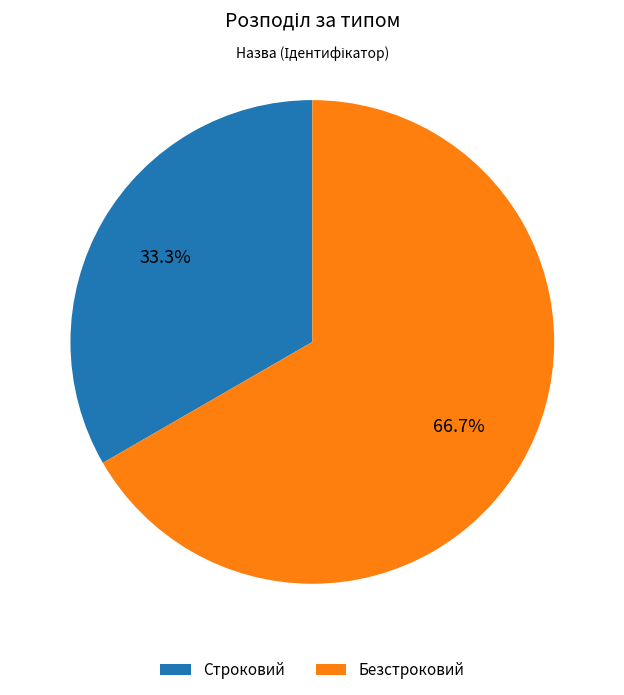

True or false: Безстроковий accounts for 67% of the total.

True